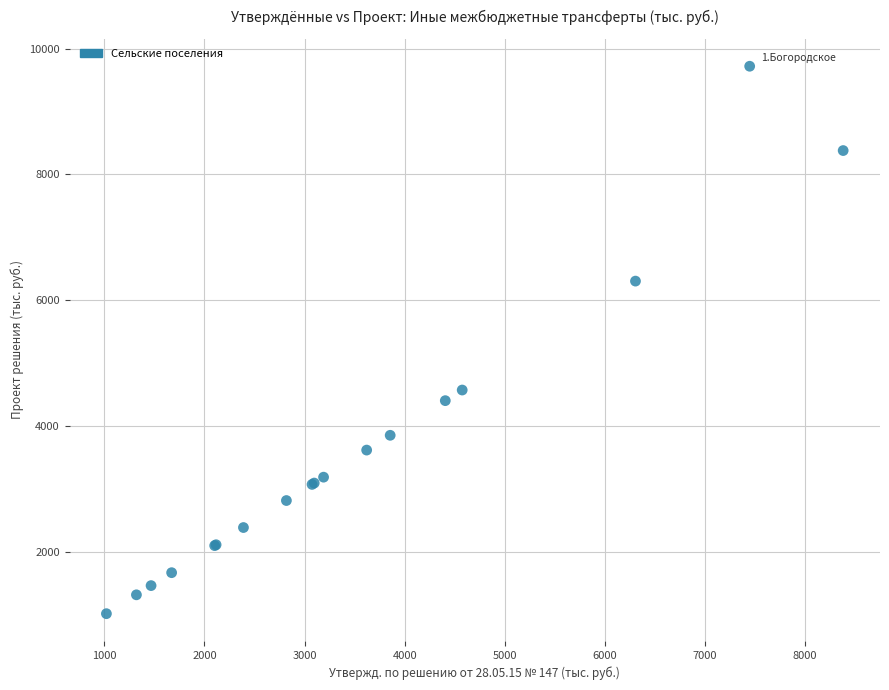

What Y value in the scatter plot is closest to 5369?

4574.3